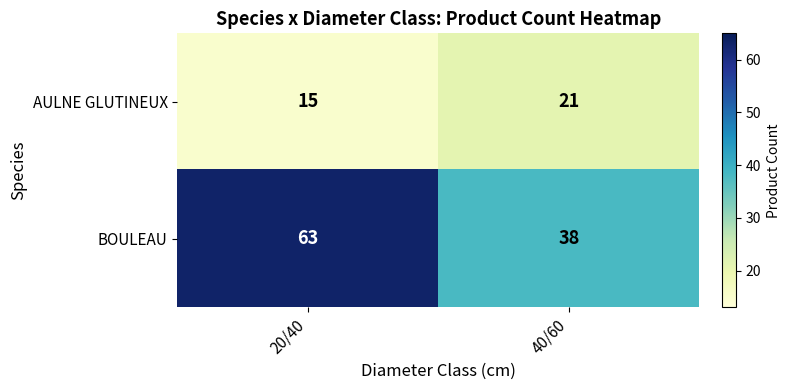

What is the minimum value shown in the chart?

15